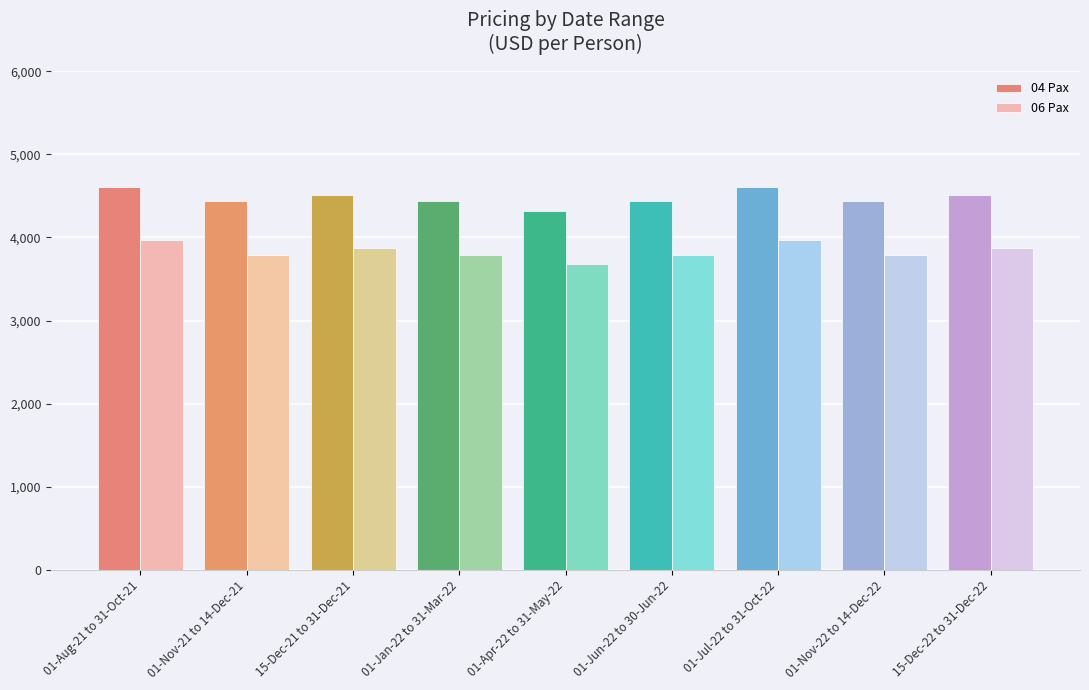

Rank the series by their maximum value, from highest to lowest.

04 Pax, 06 Pax